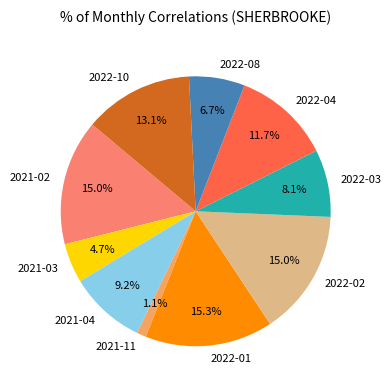

Which category has the smallest portion of the pie?

2021-11